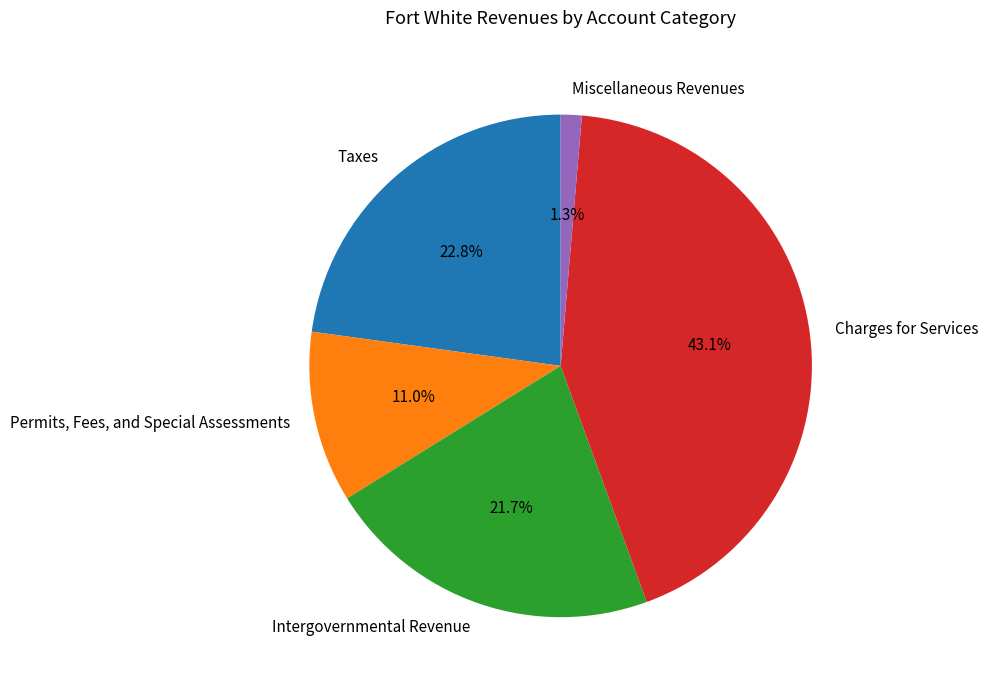

Is the sum of Taxes and Miscellaneous Revenues greater than half?

No